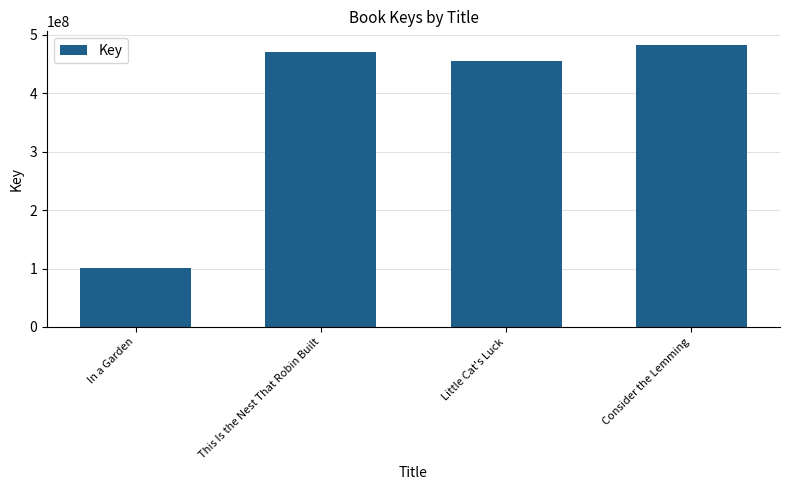

Where is the data nearest to the value 291168471?

Little Cat's Luck